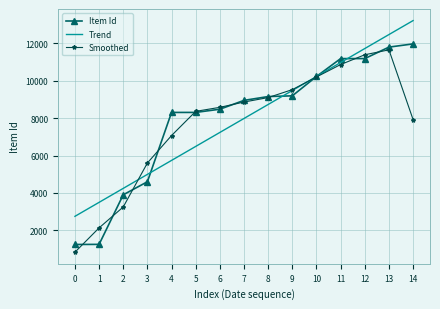

Is the value of Smoothed at 5 greater than the value of Item Id at 11?

No